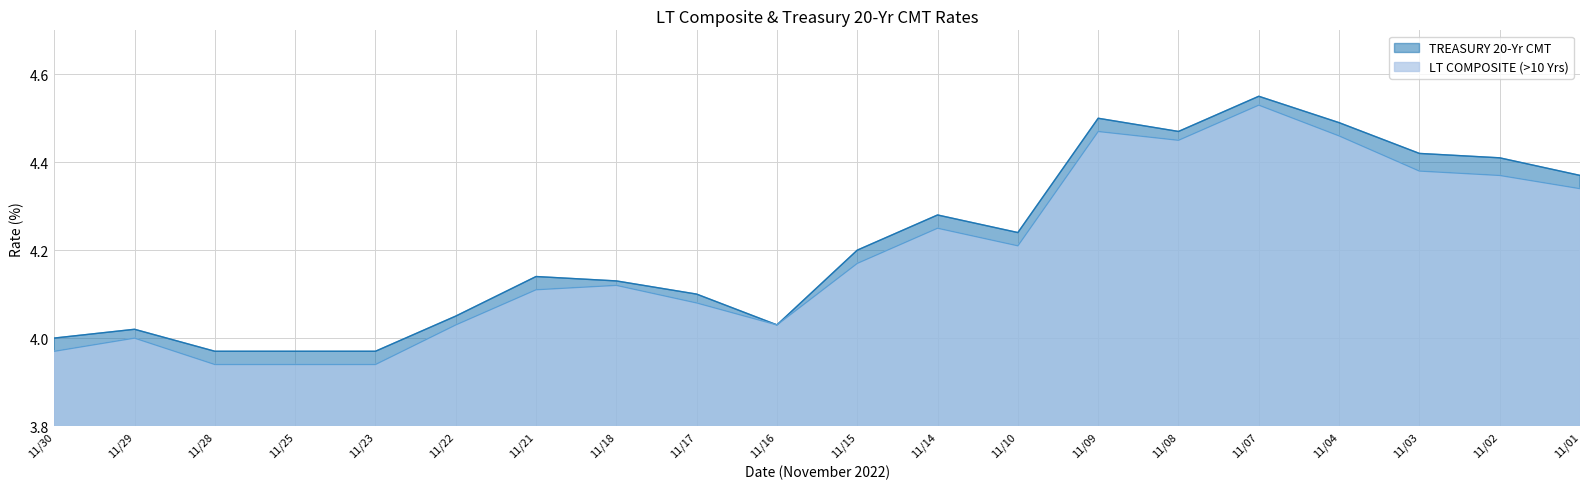

Does the chart display data point markers on the line(s)?

No